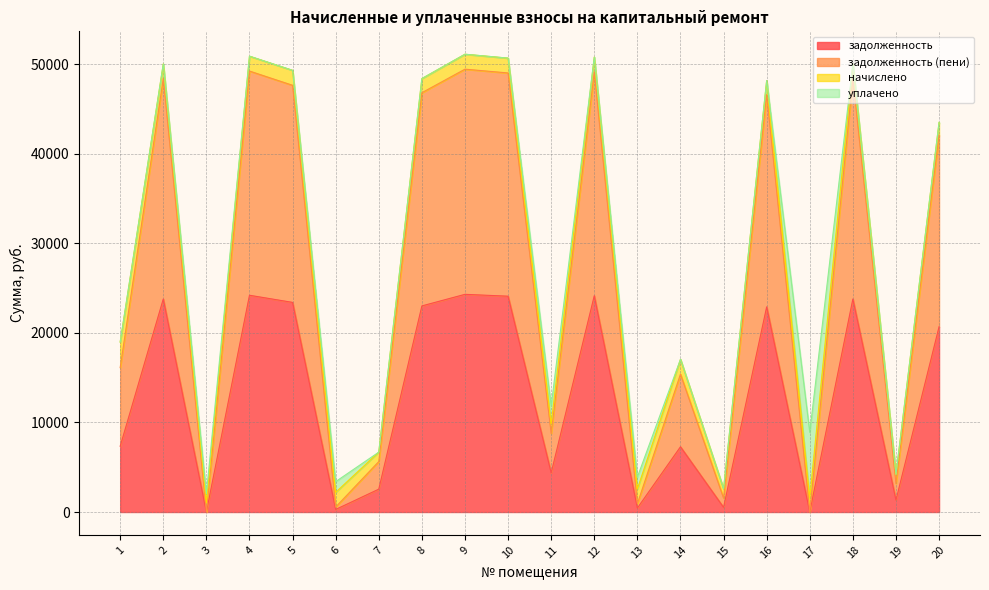

Which series has the largest total across all categories?

задолженность (пени)